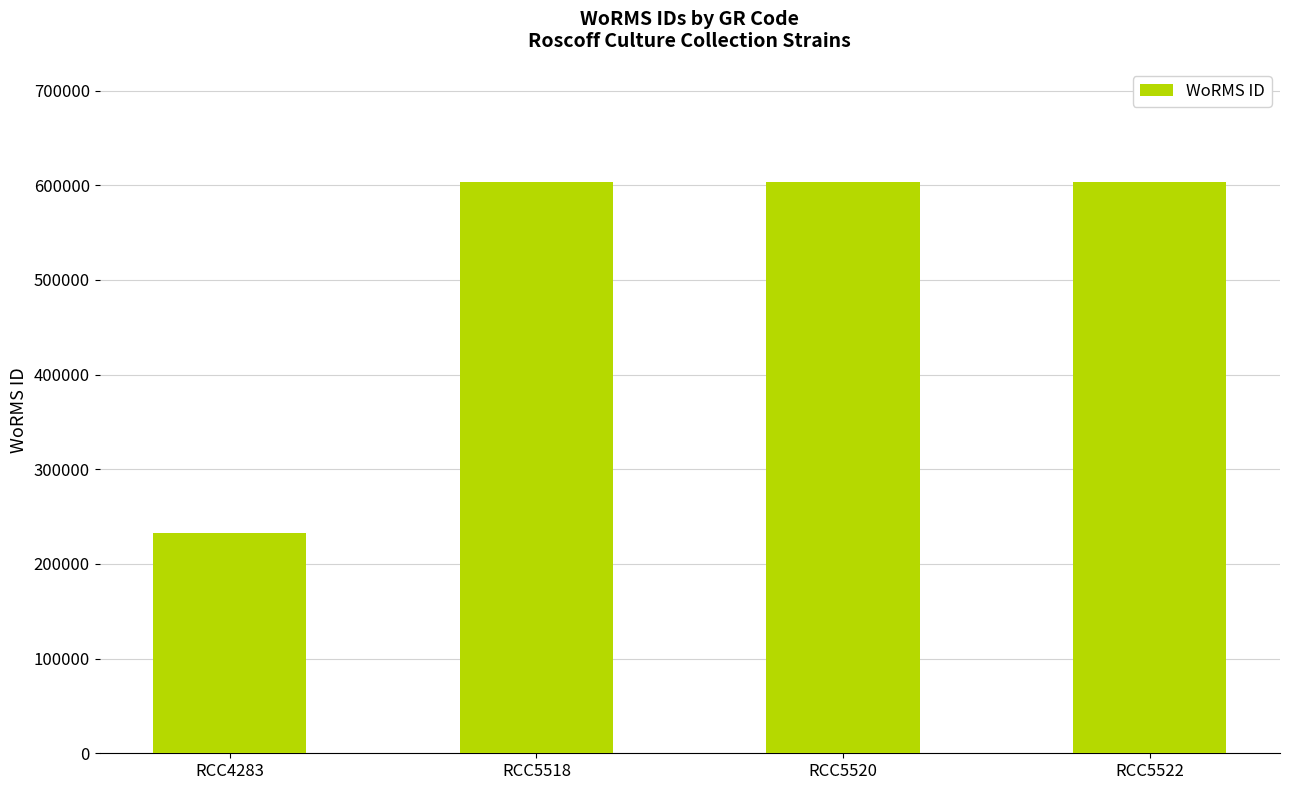

Which label corresponds to the smallest value in the chart?

RCC4283